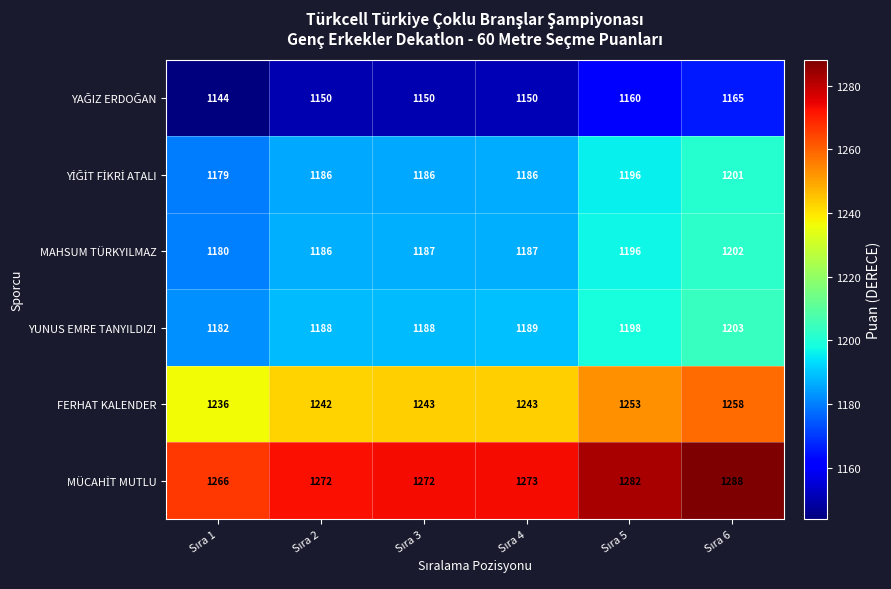

What is the maximum value for MAHSUM TÜRKYILMAZ?

1202